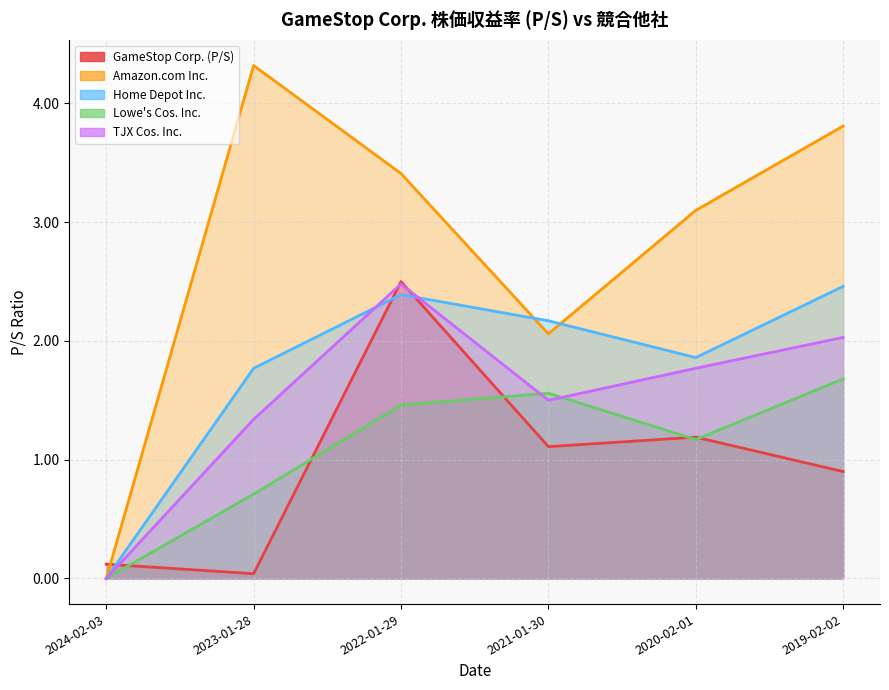

True or false: GameStop Corp. (P/S) and Home Depot Inc. intersect in this chart.

True